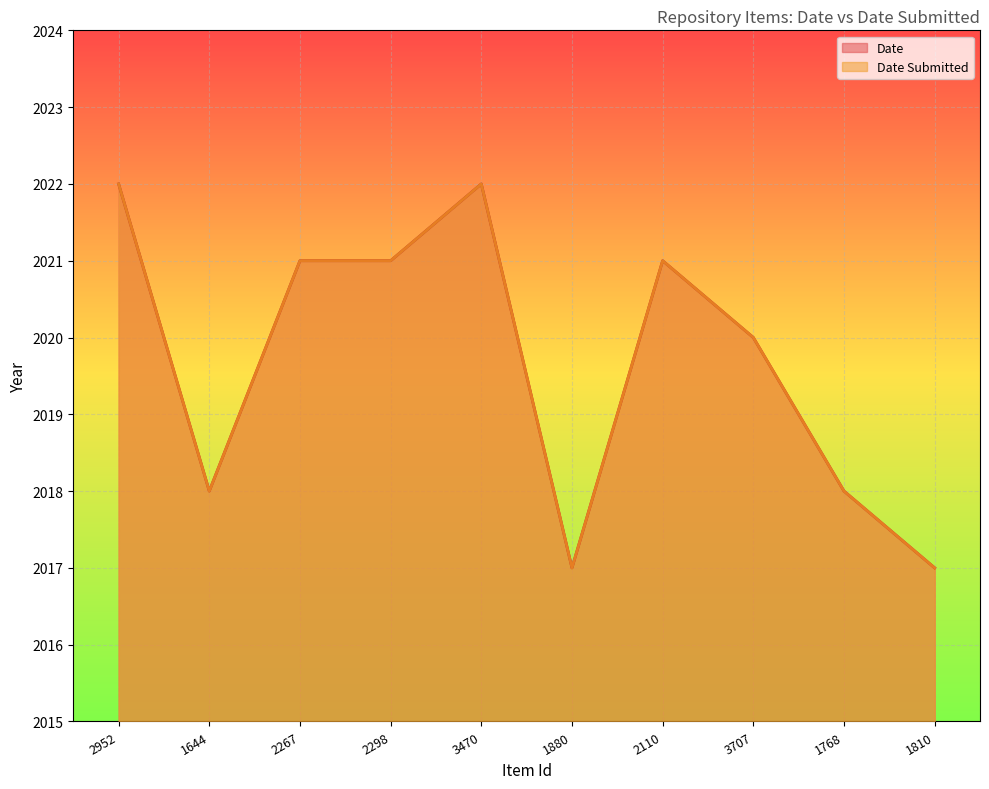

True or false: Date Submitted and Date cross at least once.

False